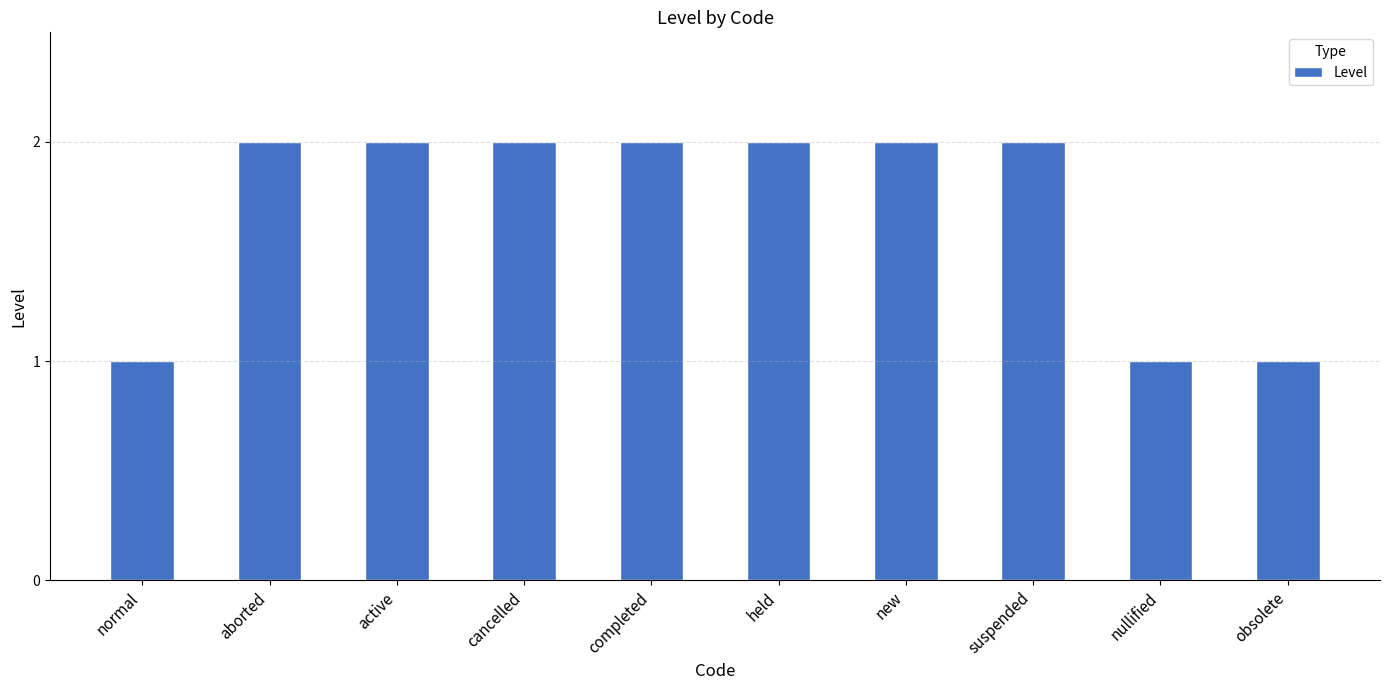

Which has a higher value, normal or held?

held